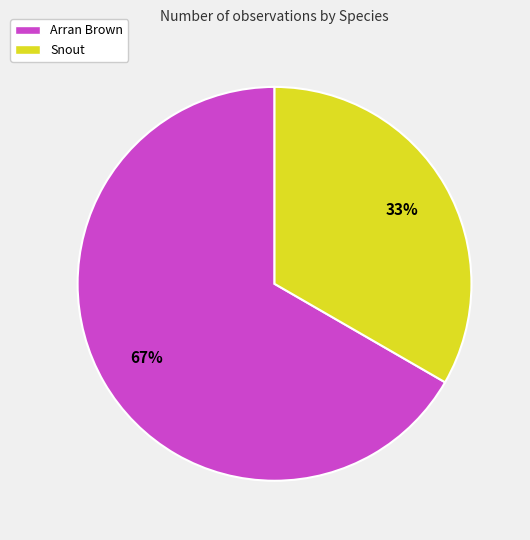

Count the number of slices in the pie.

2